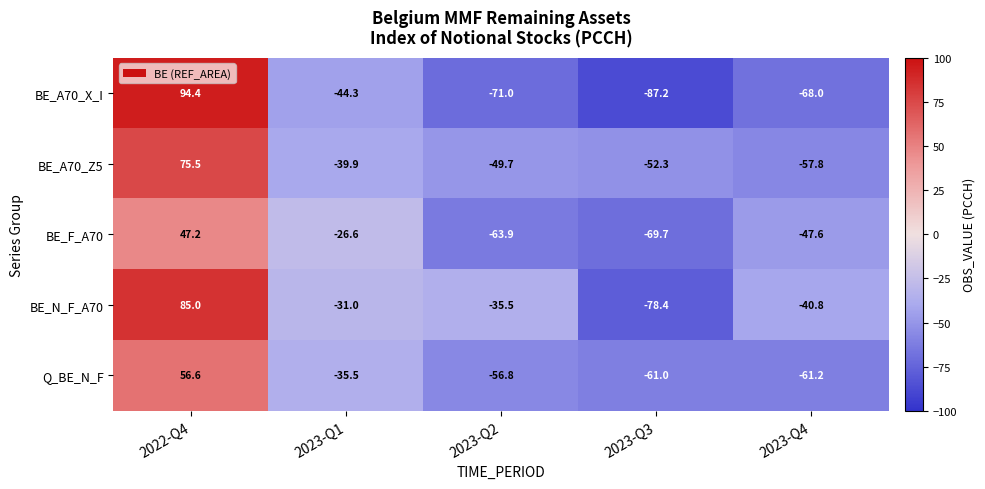

True or false: BE_N_F_A70 has a value of -66.5 at 2023-Q4.

False